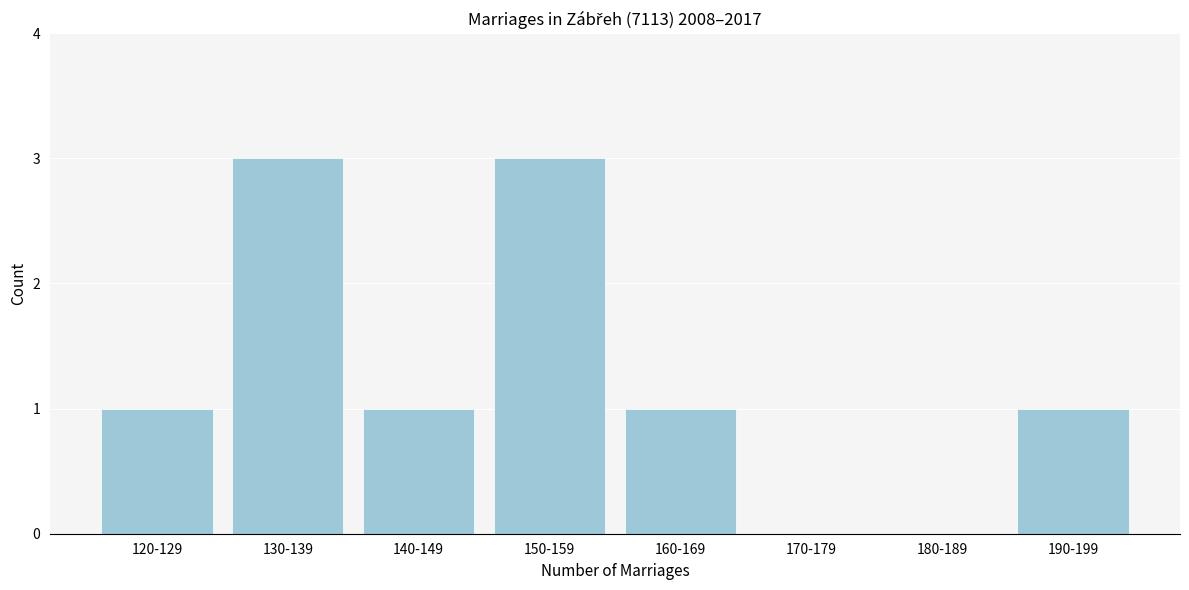

Reading right to left, what are all the values shown in this chart?

190-199=1	180-189=0	170-179=0	160-169=1	150-159=3	140-149=1	130-139=3	120-129=1